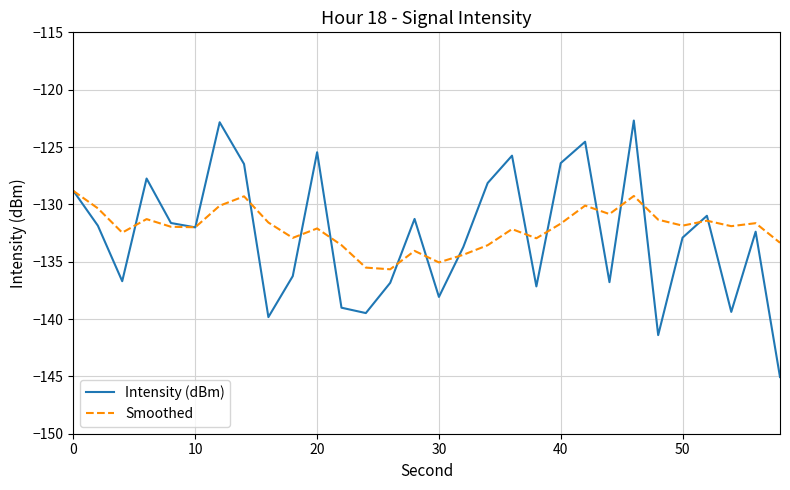

List the series in order of their peak value, highest first.

Intensity (dBm), Smoothed